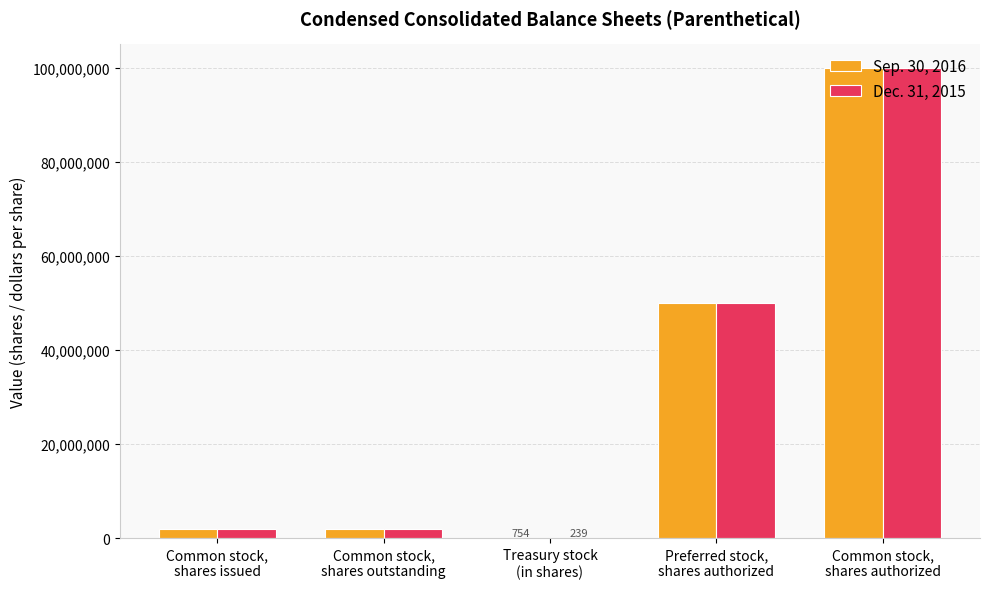

What is the greatest value displayed?

100000000